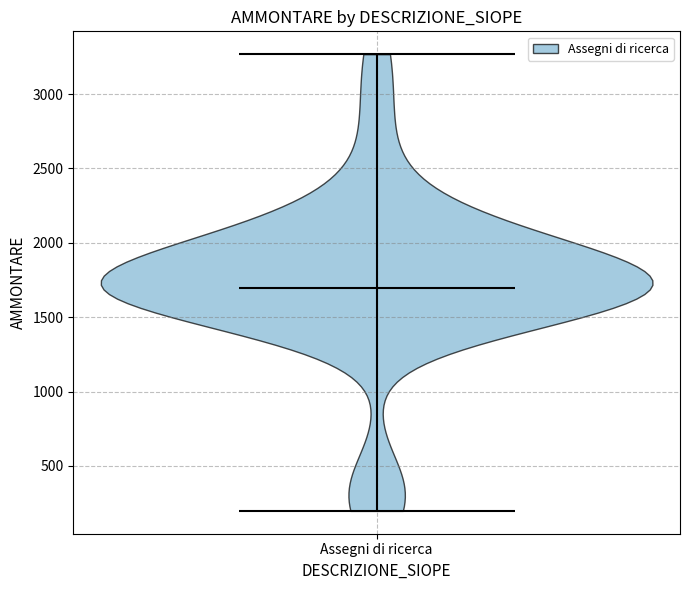

Read this violin plot against the y-axis: where its median line is, and the lowest and highest points the violin reaches. The values are not printed on the chart, so give them approximately, as read against the axis.

median line 1700, lowest point 200, highest point 3250